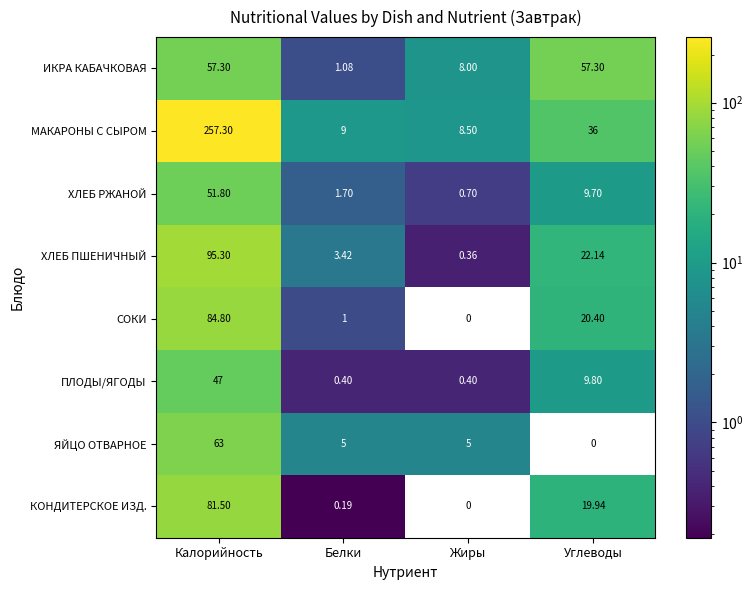

At which label does ХЛЕБ ПШЕНИЧНЫЙ reach its peak?

Калорийность